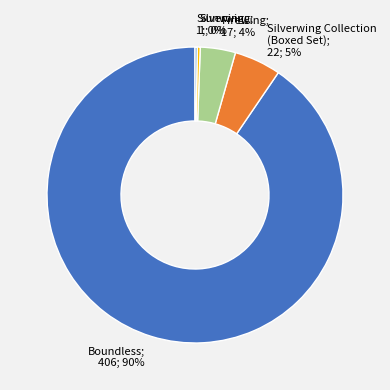

Is there a majority slice in this chart?

Yes